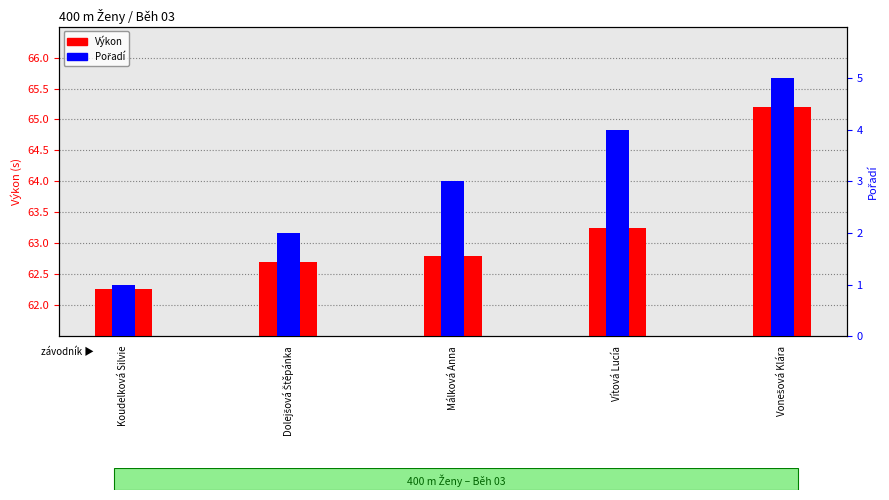

True or false: Výkon has a value of 24.8 at Dolejšová Štěpánka.

False